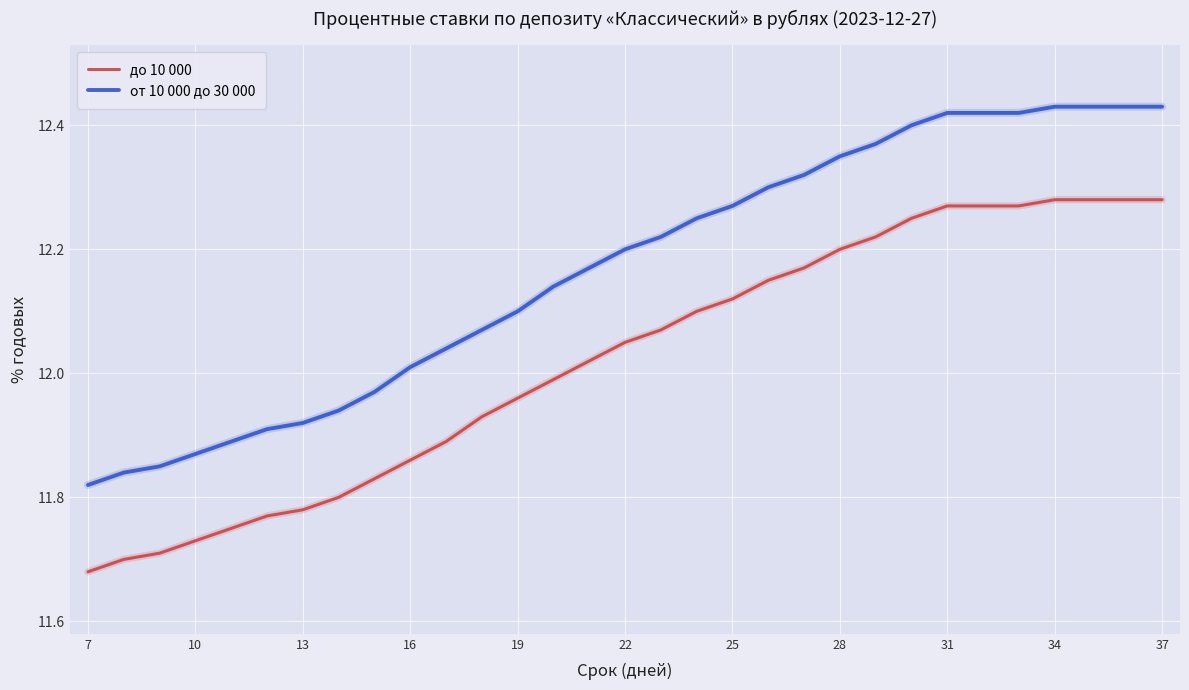

What is the difference between the maximum and minimum values in the от 10 000 до 30 000 series?

0.6